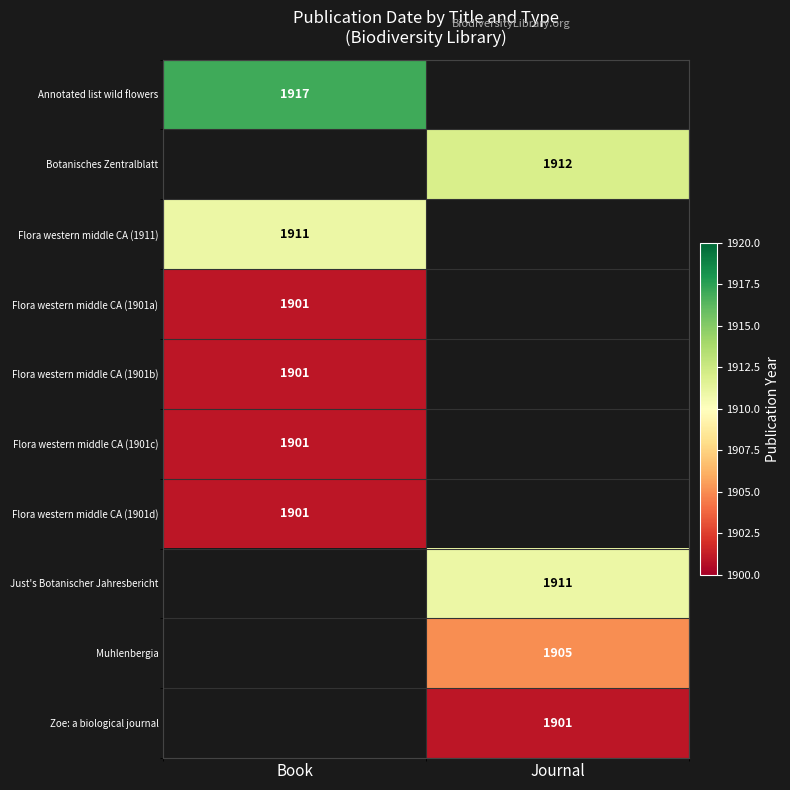

What is the minimum value shown in the chart?

1901.0